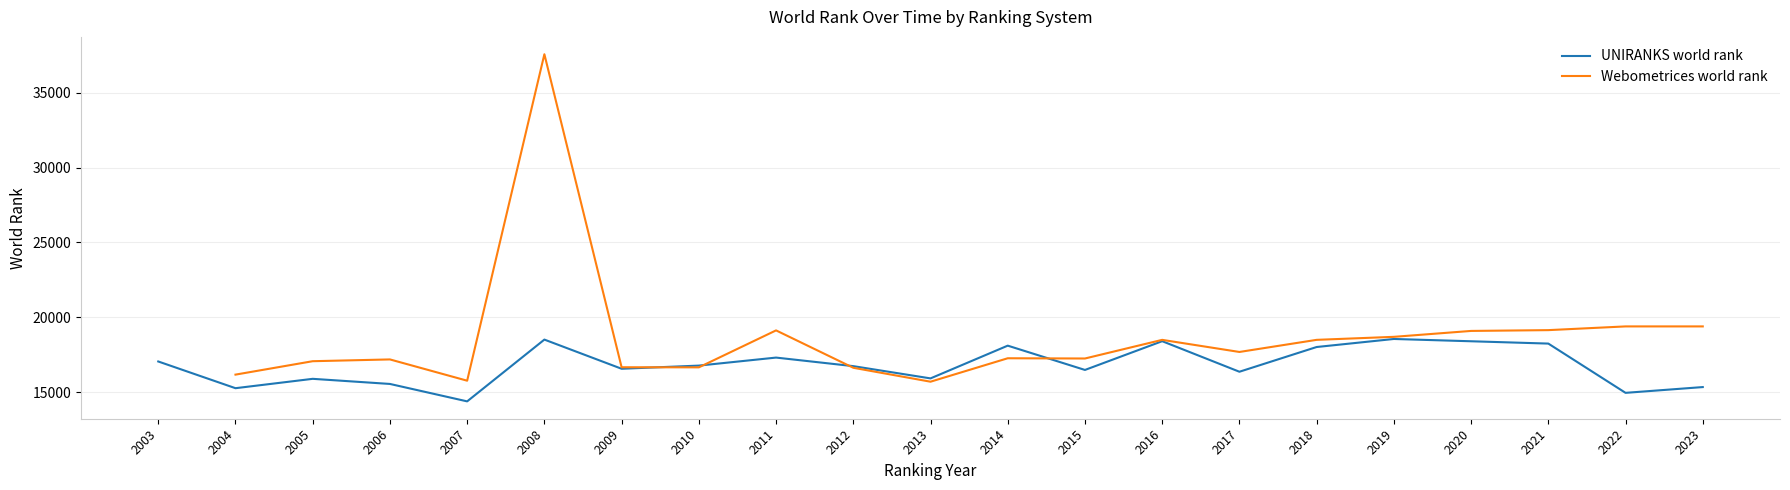

Where is the first local minimum?

2004